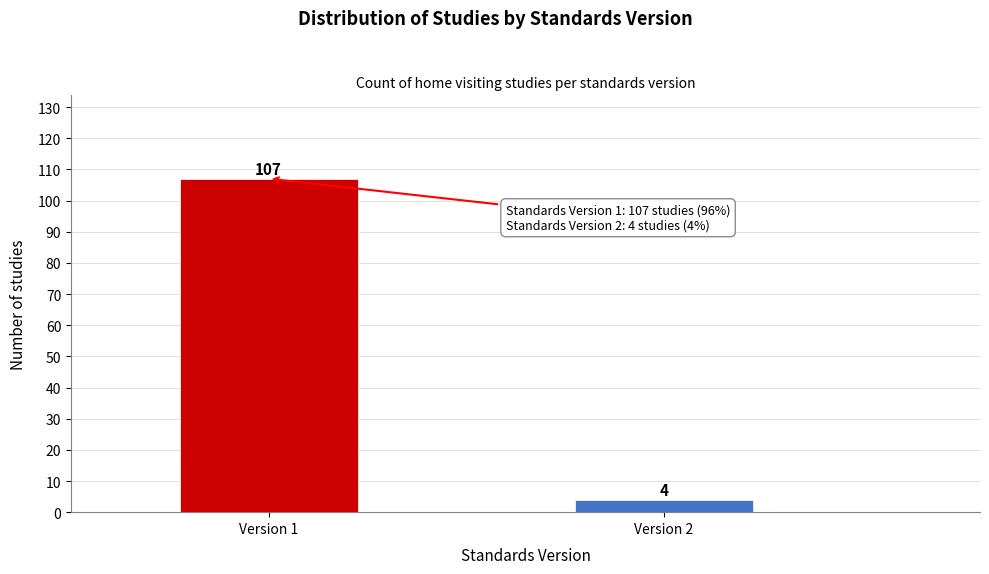

Reading left to right, extract all data points from this chart.

107	4